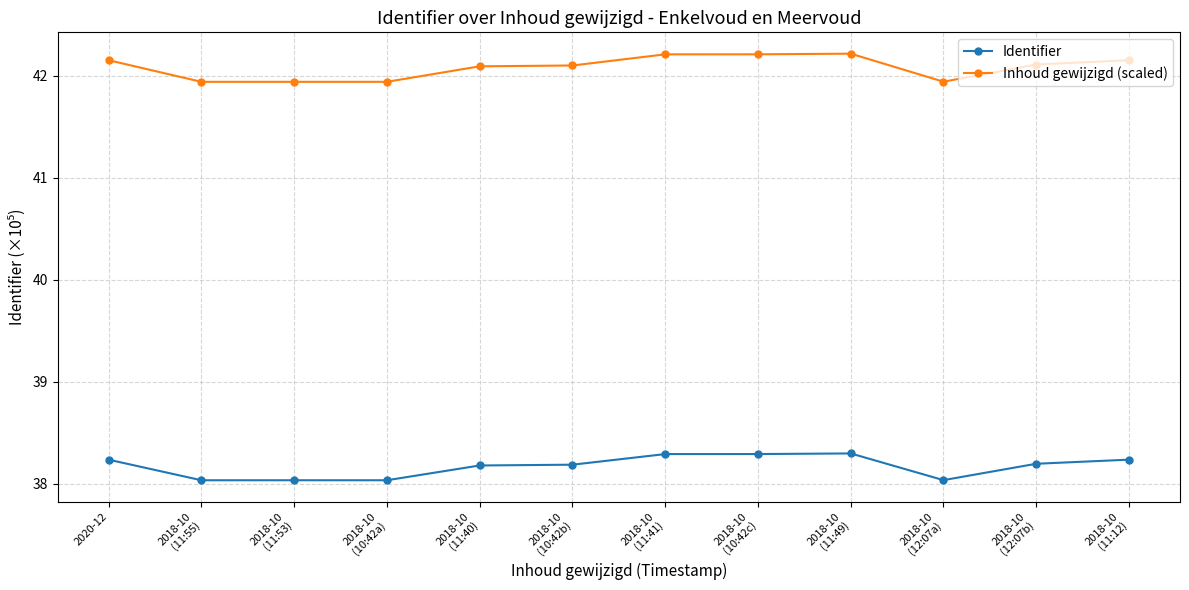

How many Identifier values are between 38 and 39?

12